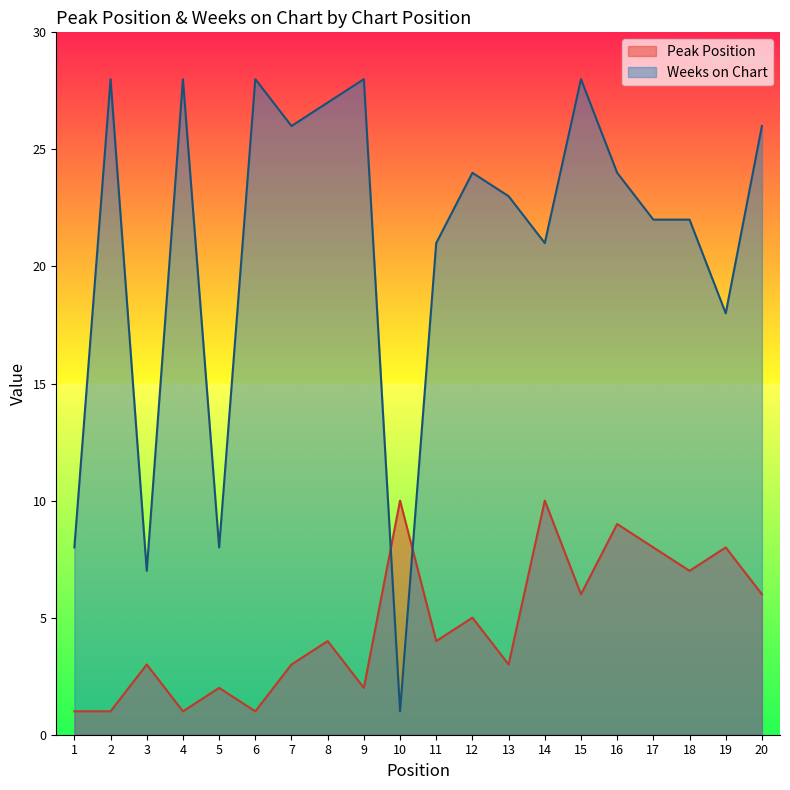

What is the difference between the second highest and minimum values in the Weeks on Chart series?

27